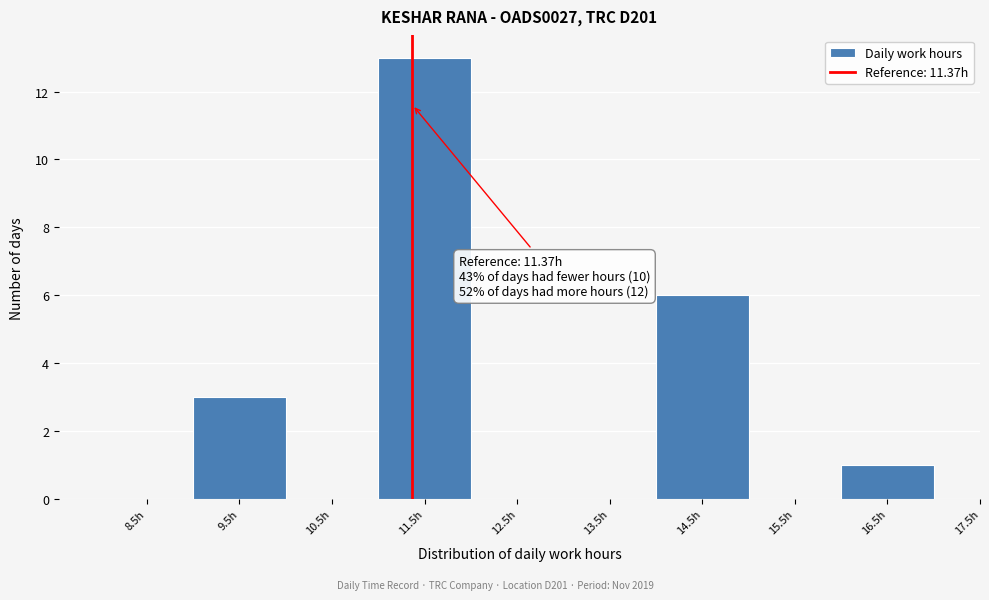

Over which range of the x-axis is the bar tallest?

11 to 12